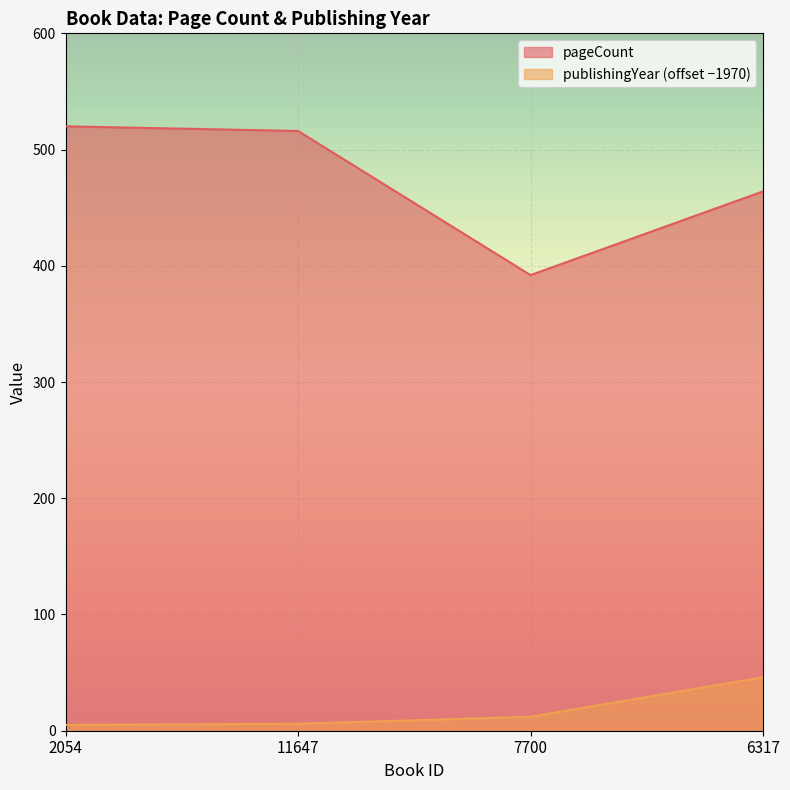

True or false: publishingYear has a value of 19 at 7700.

False